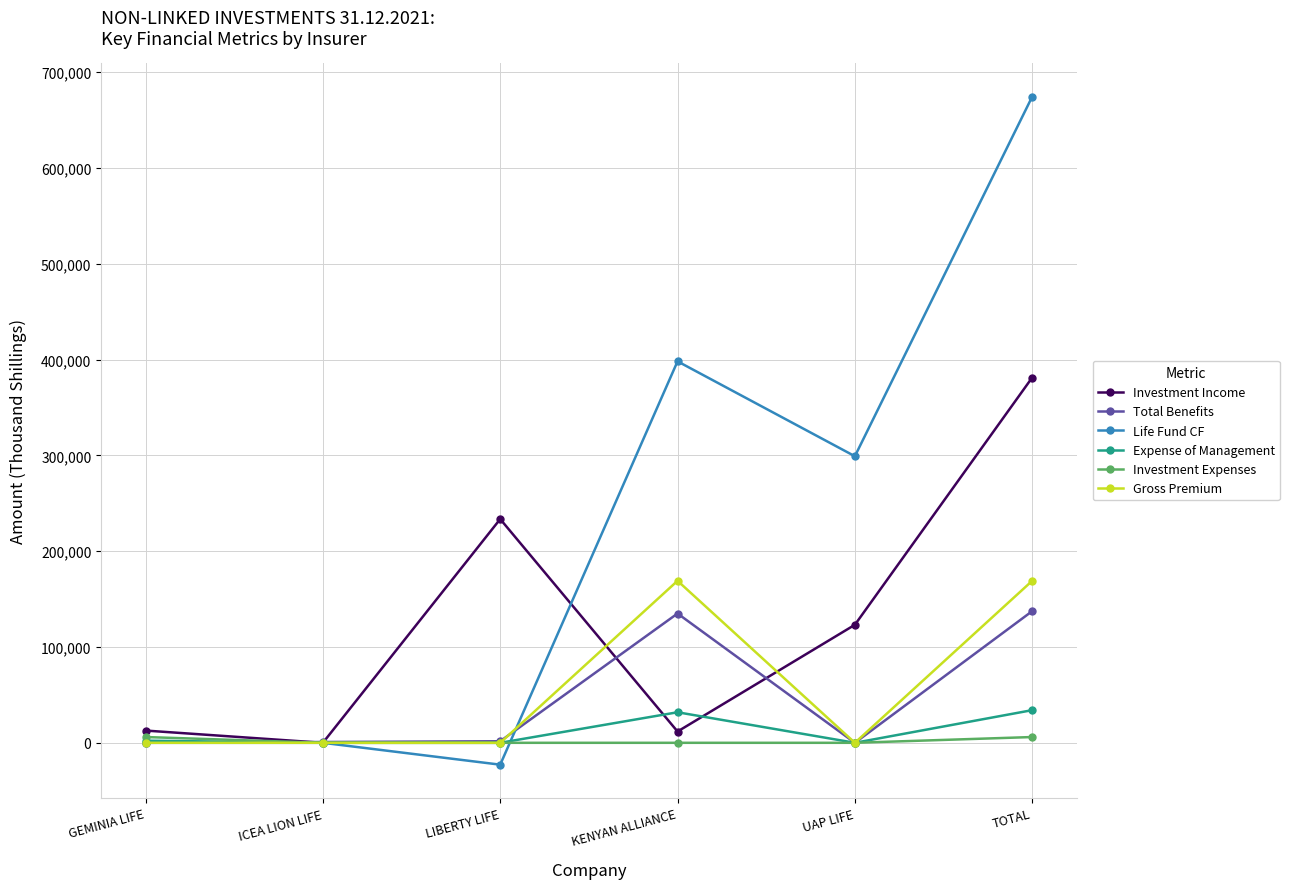

What is the difference between the Life Fund CF values at UAP LIFE and TOTAL?

375402